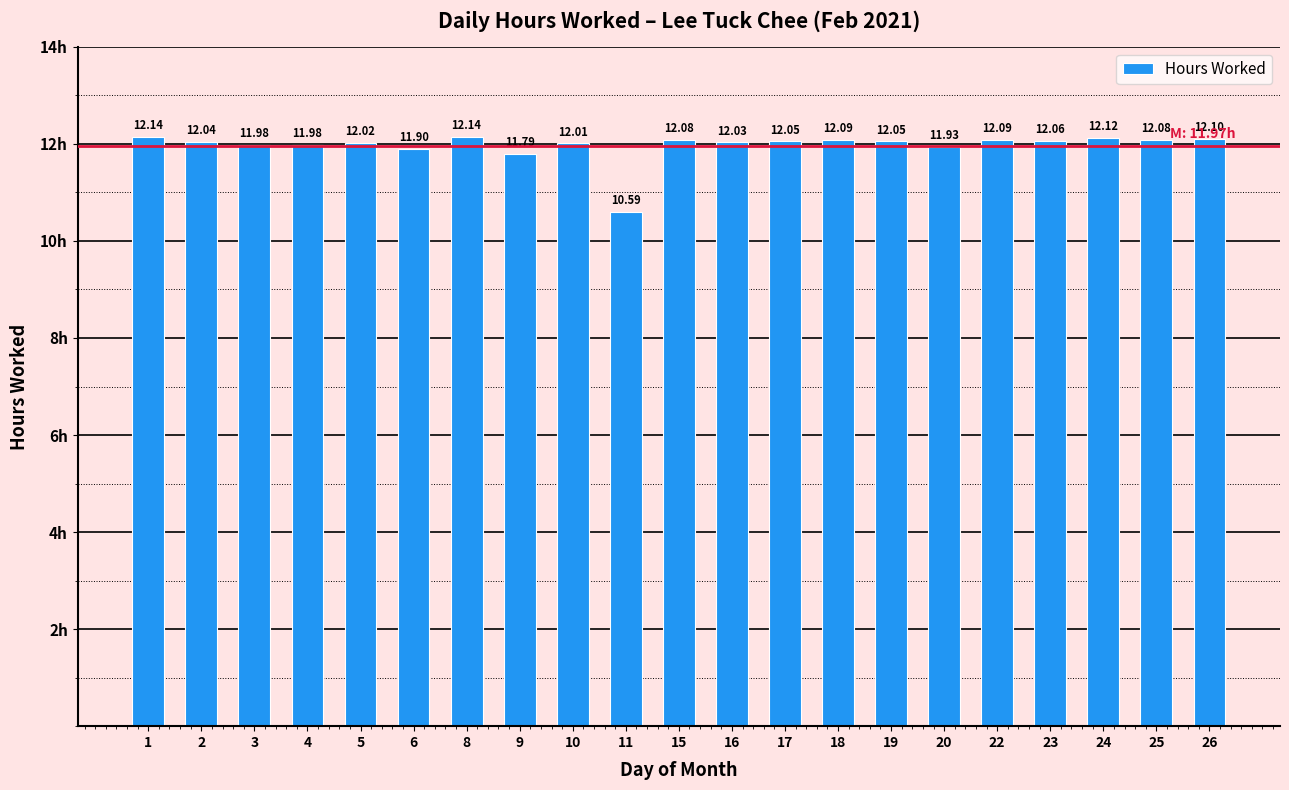

Which has a higher value, 1 or 22?

1